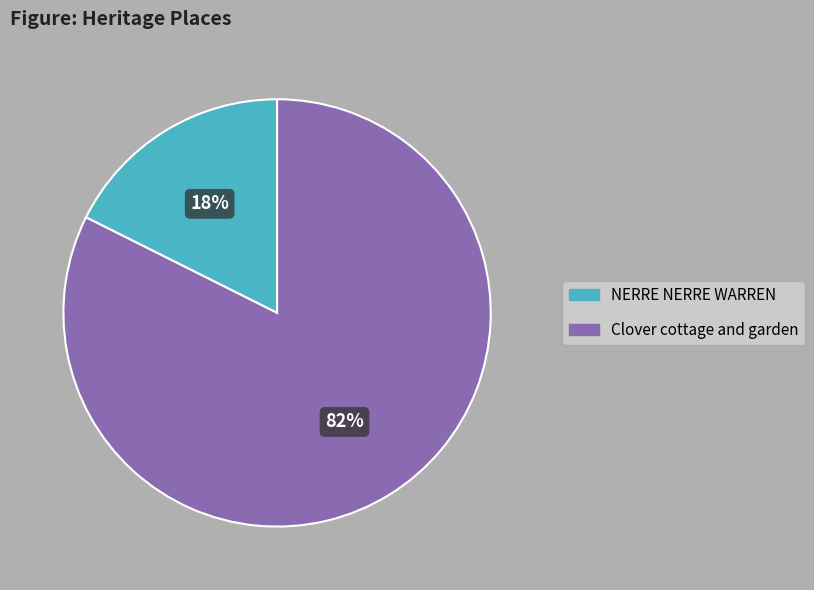

What is the largest slice in the pie chart?

Clover cottage and garden